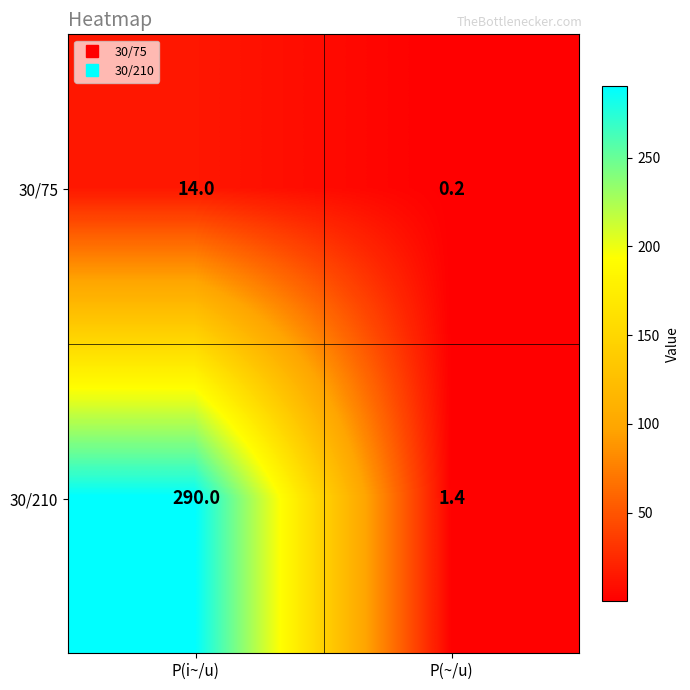

What is the difference between the highest and lowest values at P(~/u)?

1.2